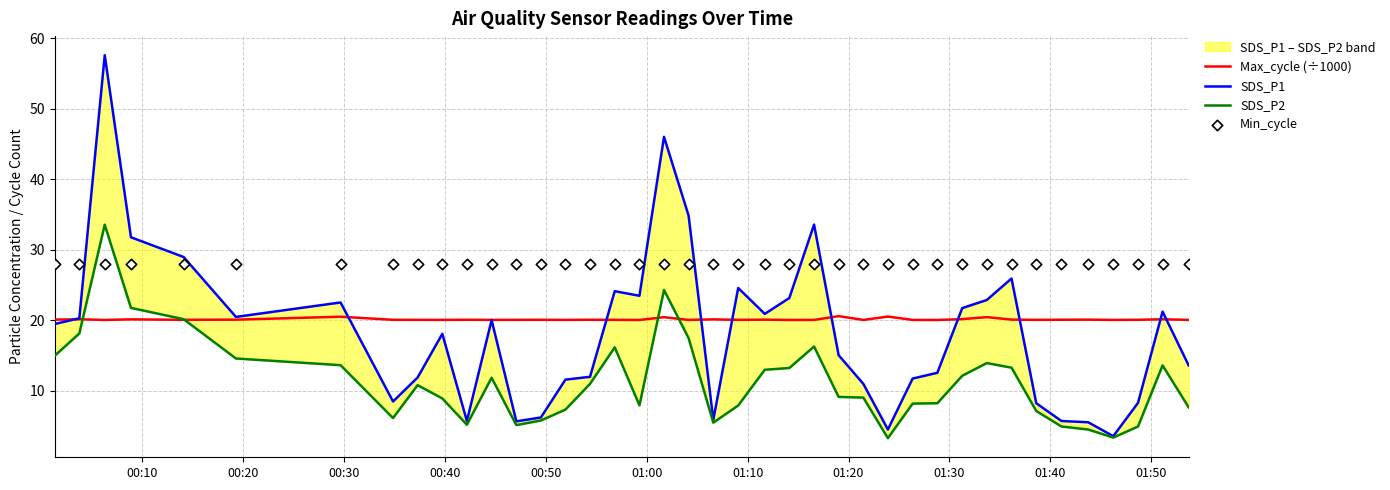

What is the lowest value of the Max_cycle (÷1000) series?

20.0